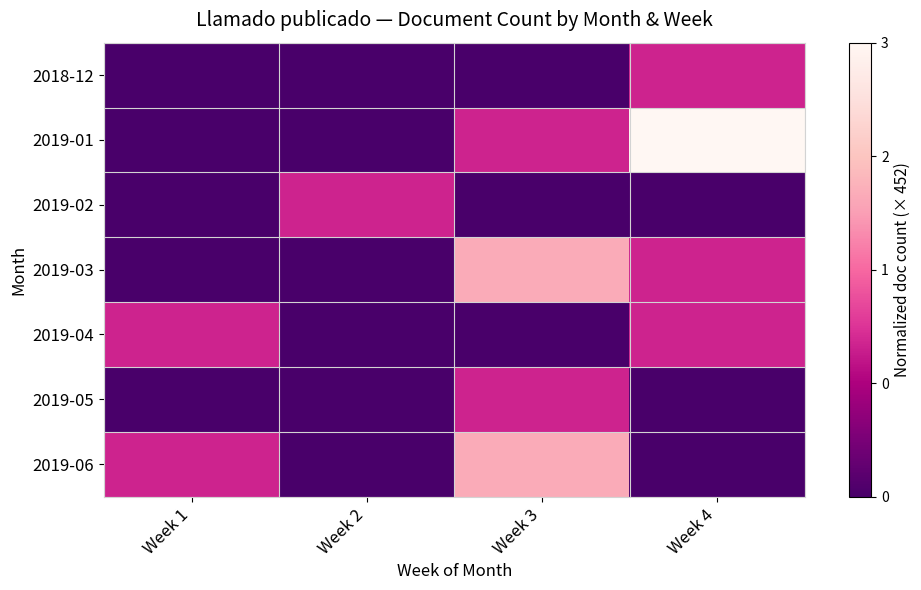

Reading left to right, transcribe all the data shown in this chart.

2018-12: Week 1=0.0	Week 2=0.0	Week 3=0.0	Week 4=0.3
2019-01: Week 1=0.0	Week 2=0.0	Week 3=0.3	Week 4=1.0
2019-02: Week 1=0.0	Week 2=0.3	Week 3=0.0	Week 4=0.0
2019-03: Week 1=0.0	Week 2=0.0	Week 3=0.7	Week 4=0.3
2019-04: Week 1=0.3	Week 2=0.0	Week 3=0.0	Week 4=0.3
2019-05: Week 1=0.0	Week 2=0.0	Week 3=0.3	Week 4=0.0
2019-06: Week 1=0.3	Week 2=0.0	Week 3=0.7	Week 4=0.0